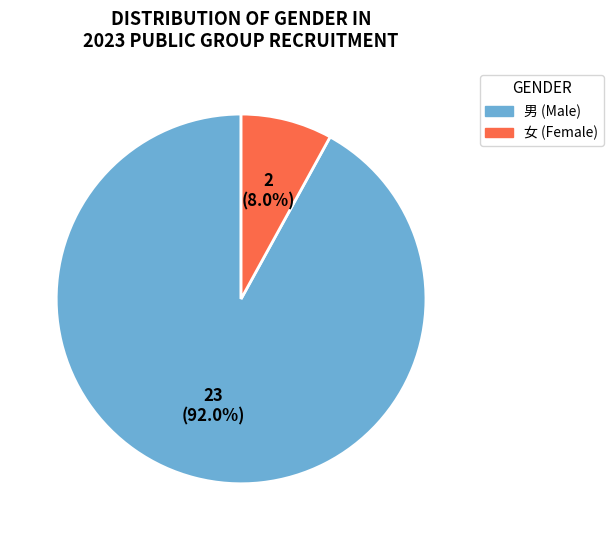

To the nearest percent, what portion does 女 represent?

8%